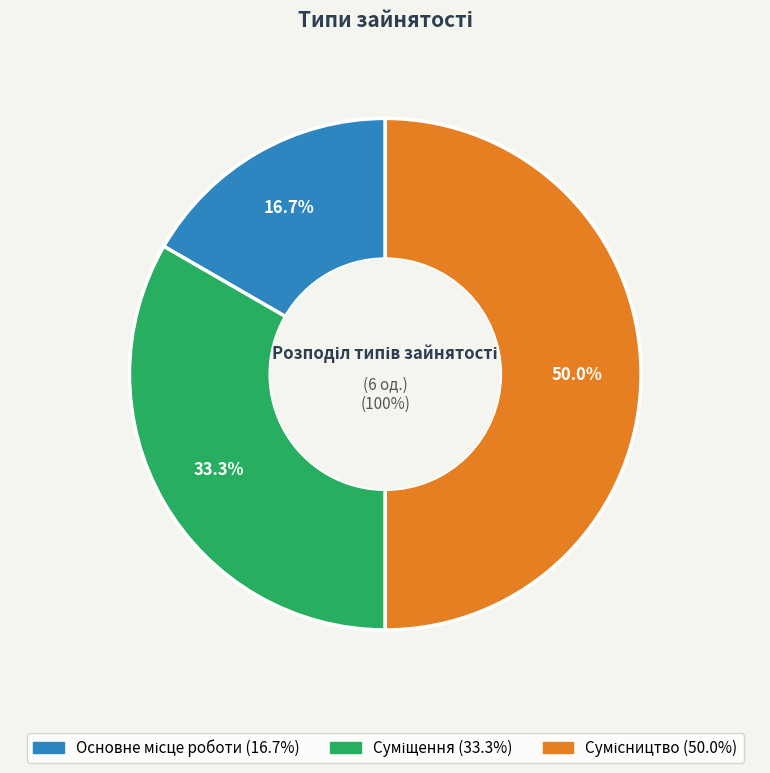

How many segments does this pie chart have?

3